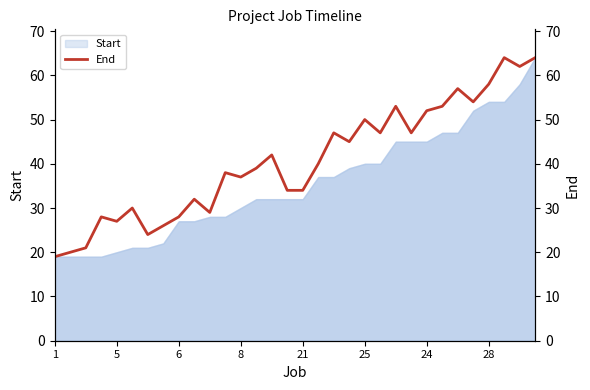

Between 27 and 24, which is larger?

27